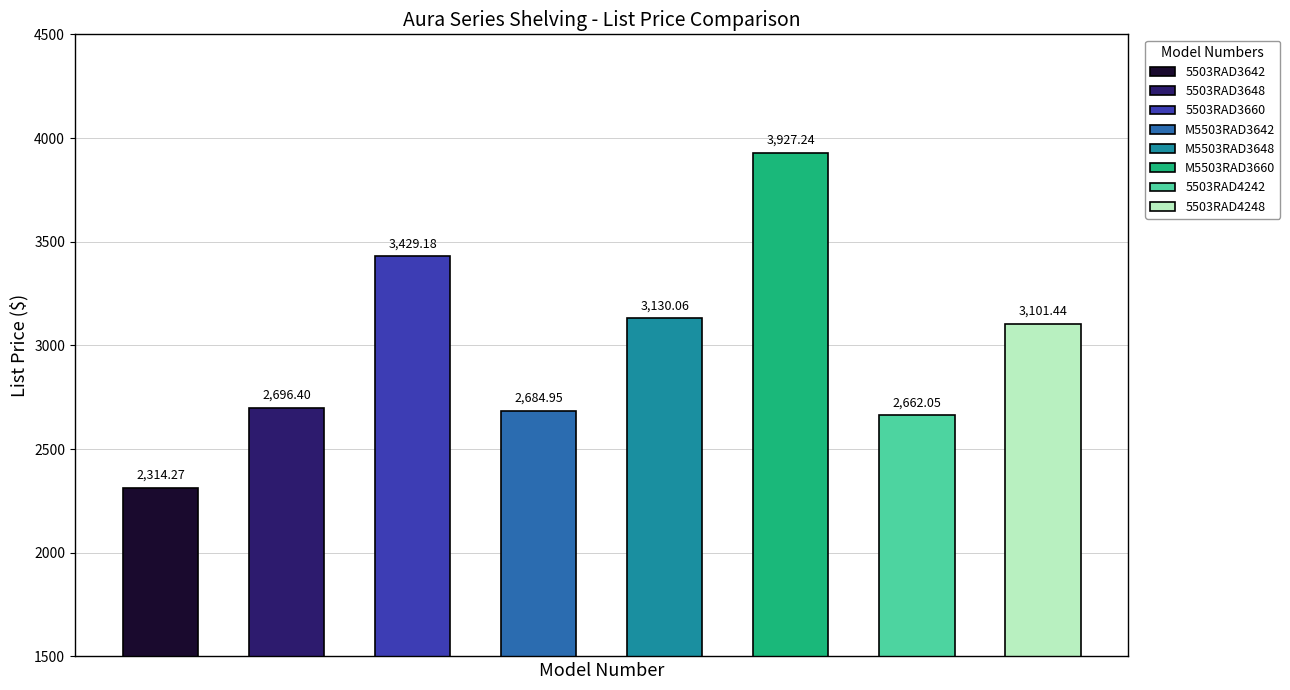

Reading left to right, extract all data points from this chart.

2314.3	2696.4	3429.2	2684.9	3130.1	3927.2	2662.1	3101.4